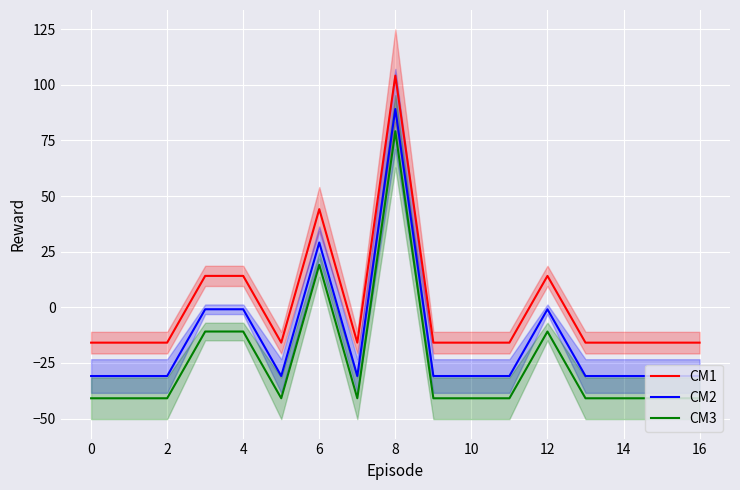

What is the total value across all series at 16?

-87.6